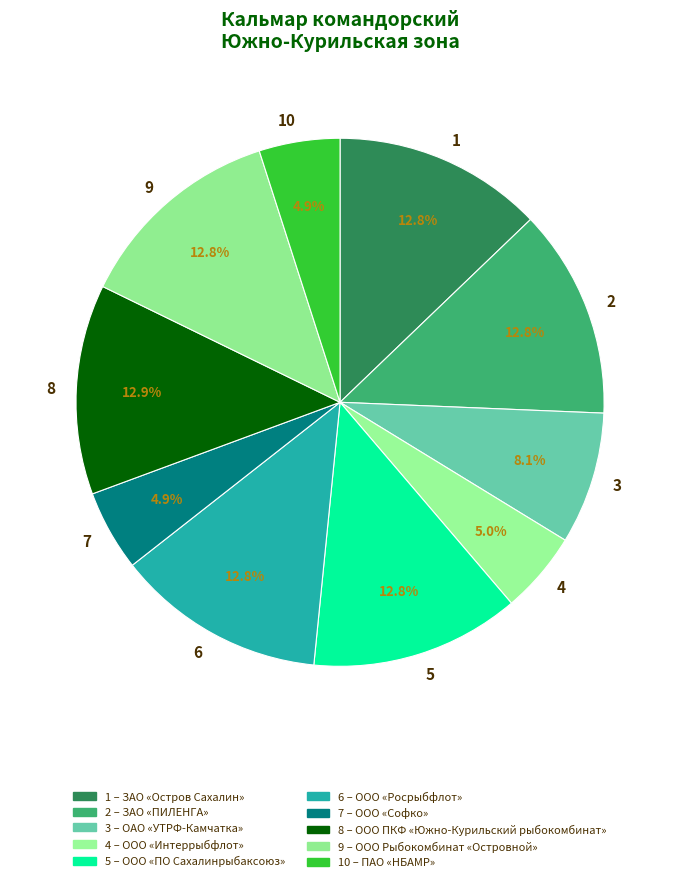

Is the sum of 3 and 2 greater than half?

No